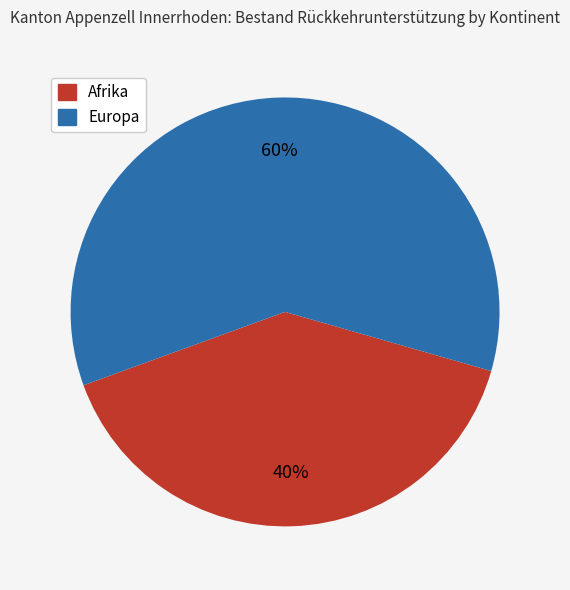

Between Europa and Afrika, which is larger?

Europa